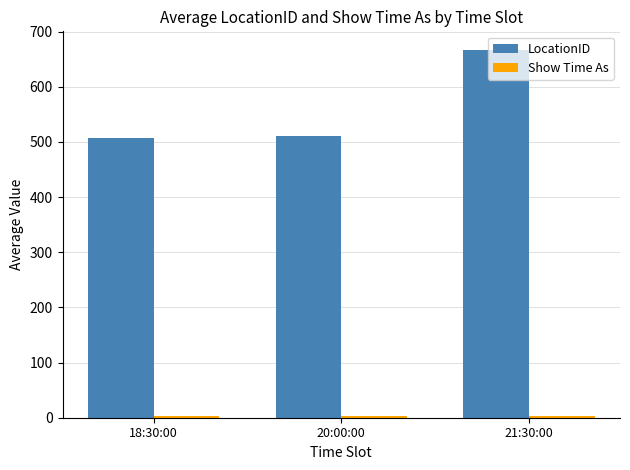

What is the difference between the highest and lowest values at 18:30:00?

503.3